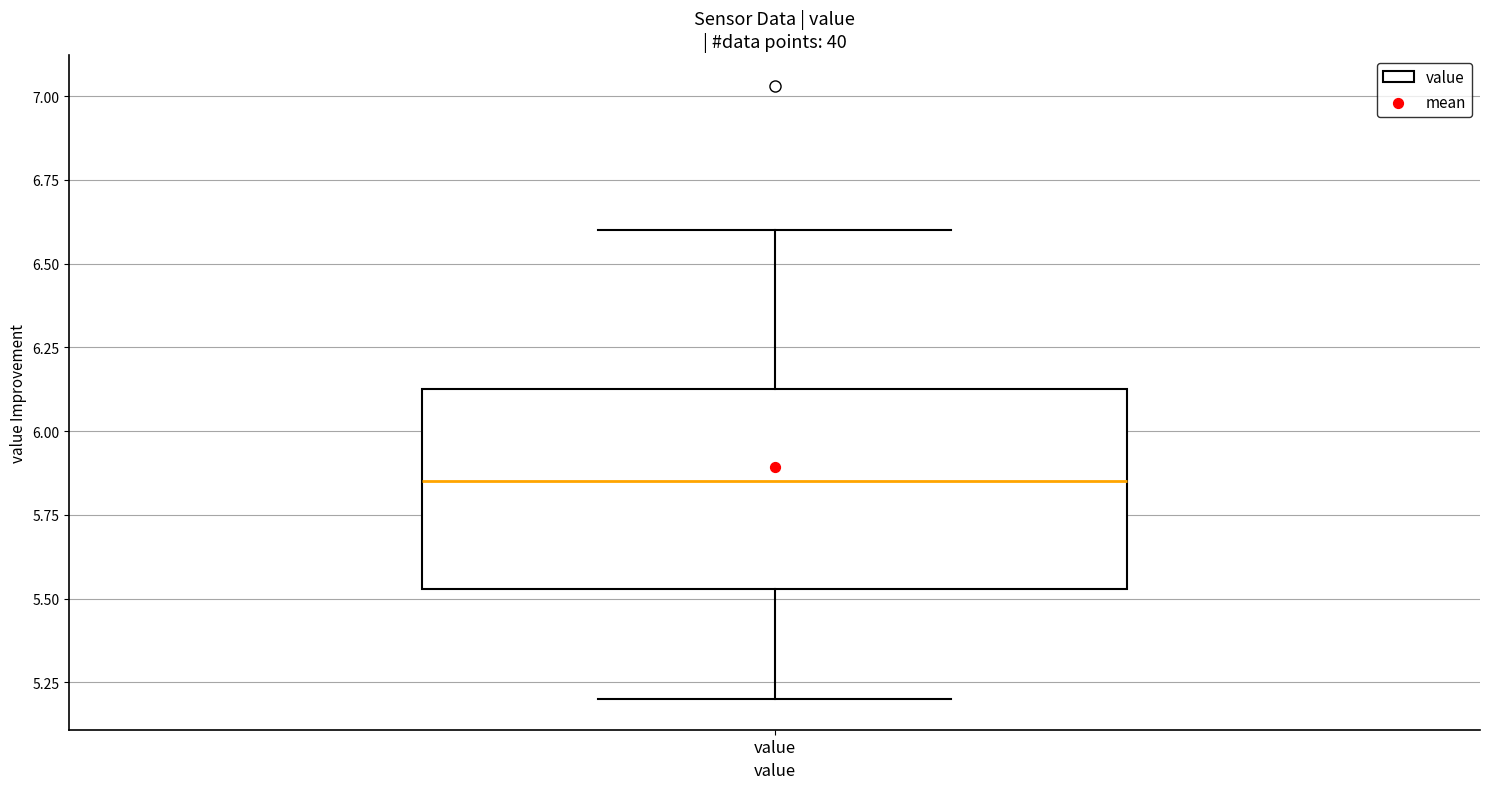

Read this box plot against the y-axis: the position of the median line, the range covered by the box, and the ends of both whiskers. The values are not printed on the chart, so give them approximately, as read against the axis.

median 5.85, box 5.55 to 6.15, whiskers 5.20 to 6.60